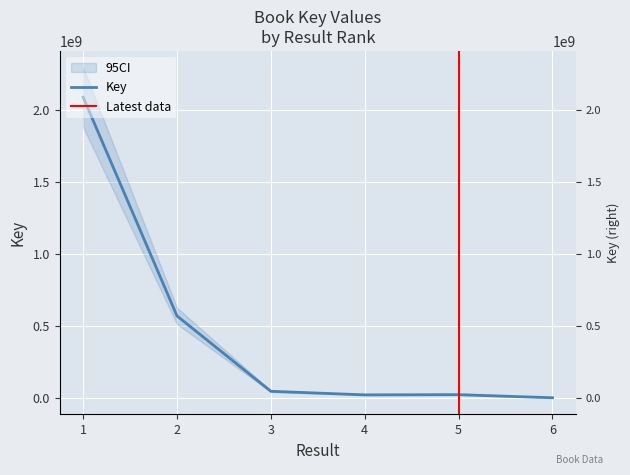

What is the value of the 6th point from the left?

1942744